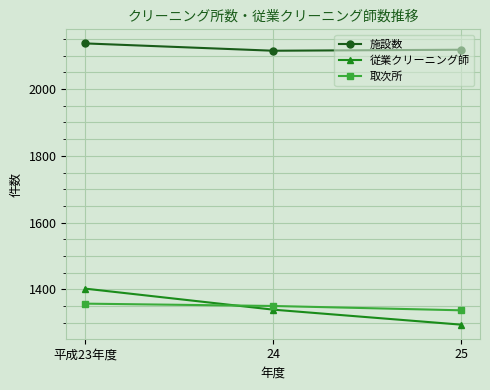

What is the total value across all series at 24?

4804